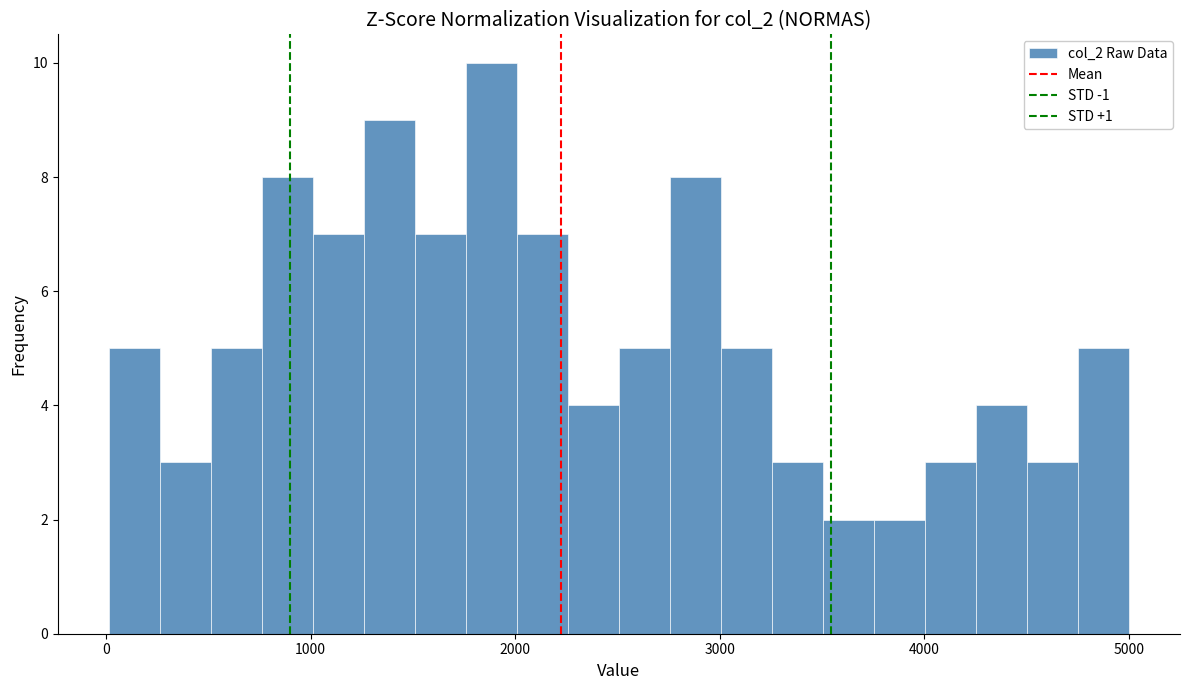

Around what value on the x-axis is the tallest bar? Give the approximate position of its centre, as read against the axis.

1900